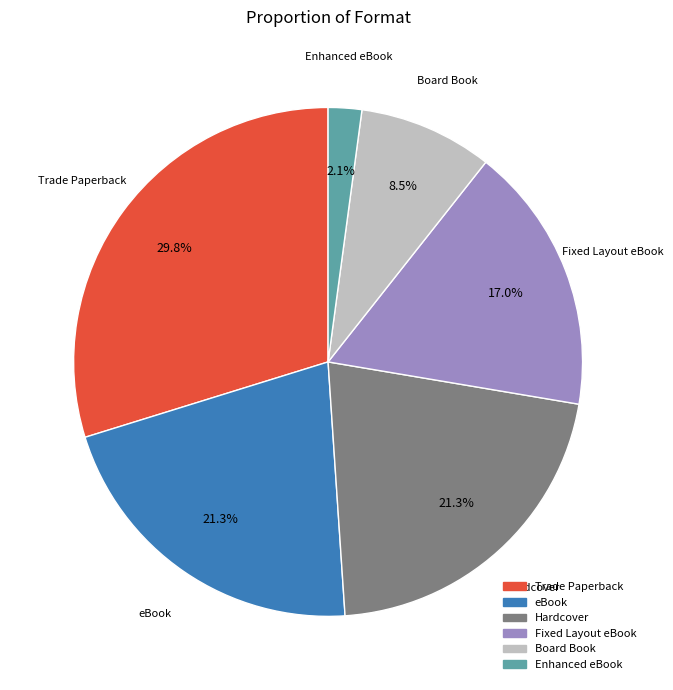

How many slices are in this pie chart?

6